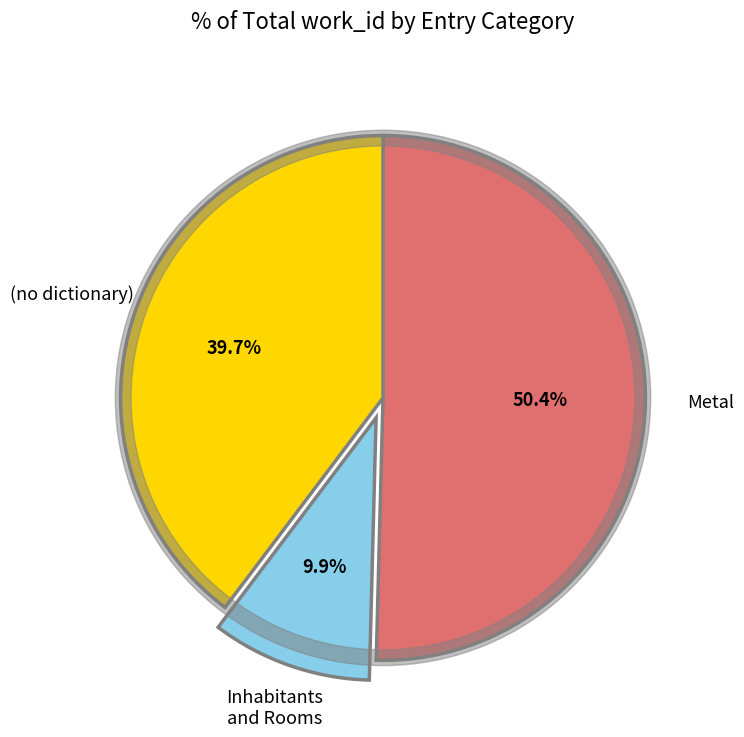

The 21432 slice represents 10% of the pie. True or false?

True